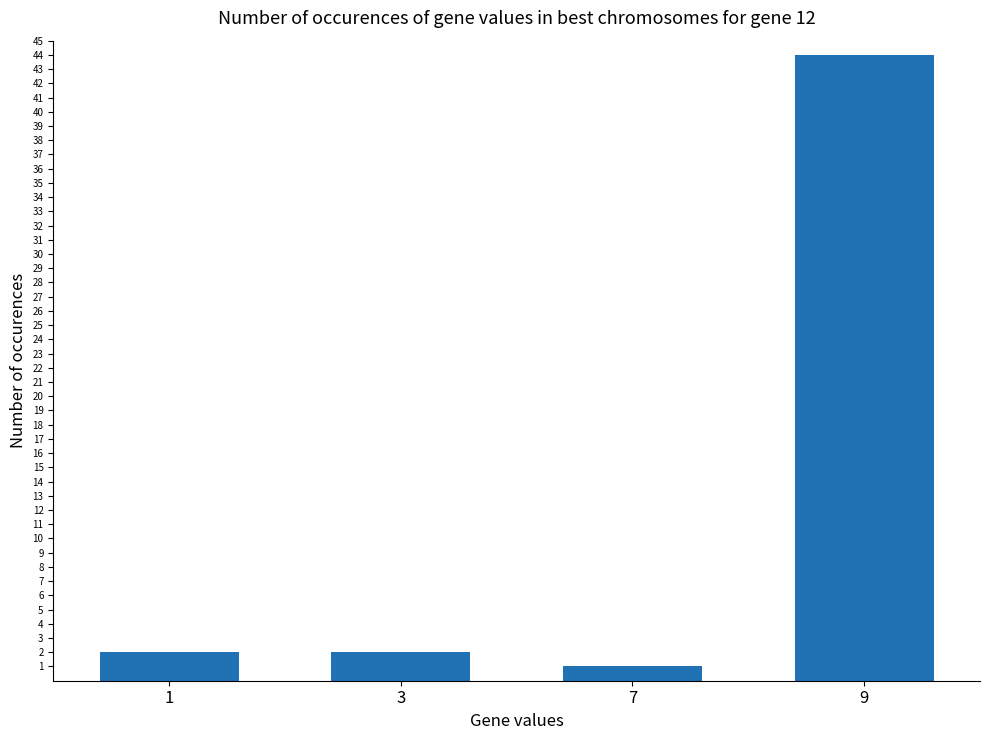

What is the maximum value shown in the chart?

44